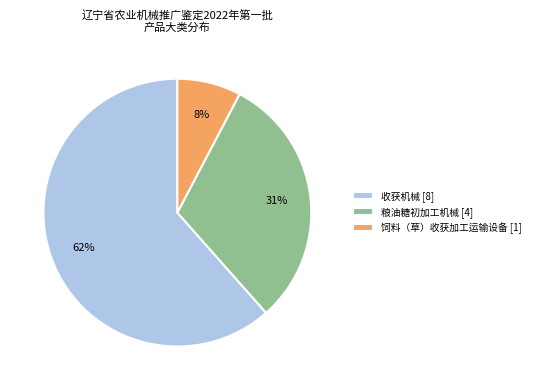

Do 粮油糖初加工机械 [4] and 收获机械 [8] together represent more than half of the pie?

Yes